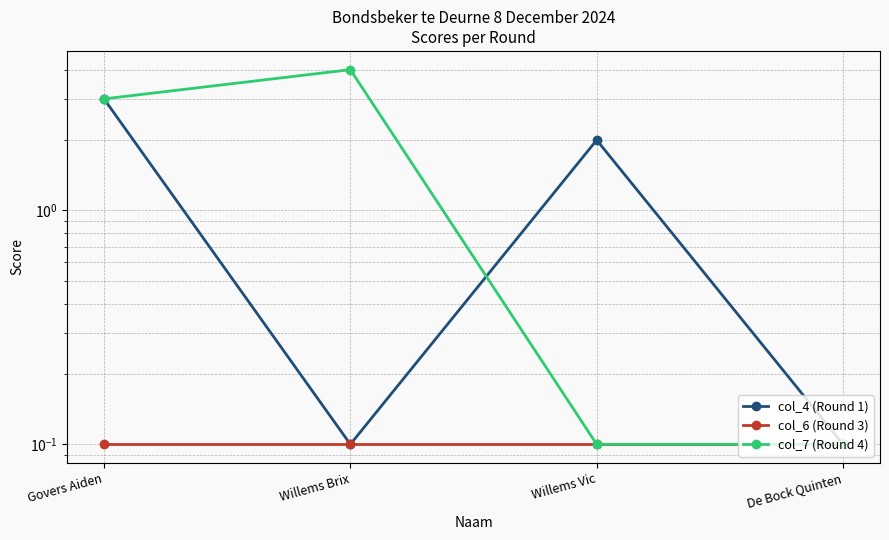

What is the difference between the maximum and minimum values in the col_7 (Round 4) series?

3.9